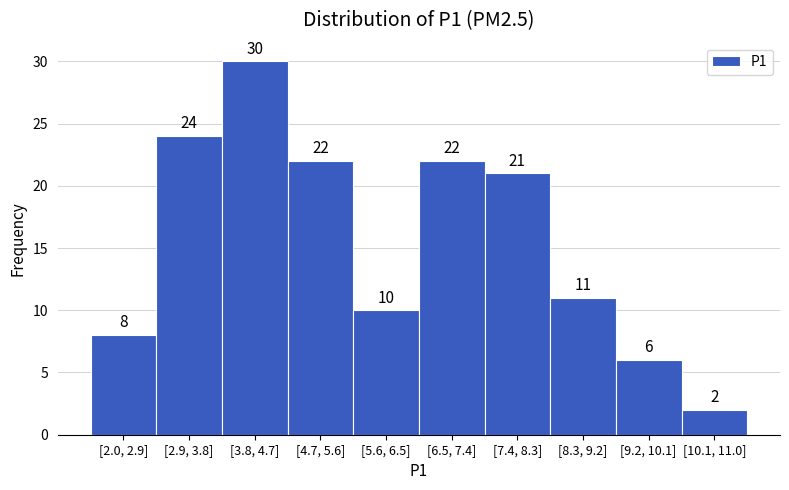

Reading left to right, transcribe all the data shown in this chart.

8	24	30	22	10	22	21	11	6	2